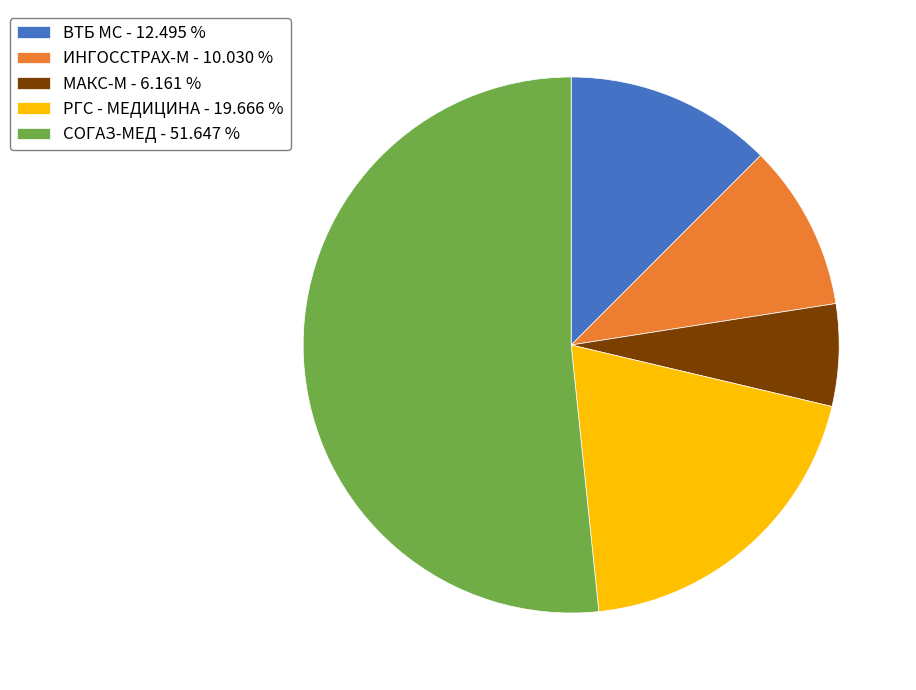

Does СОГАЗ-МЕД - 51.647 % represent more than half of the total?

Yes